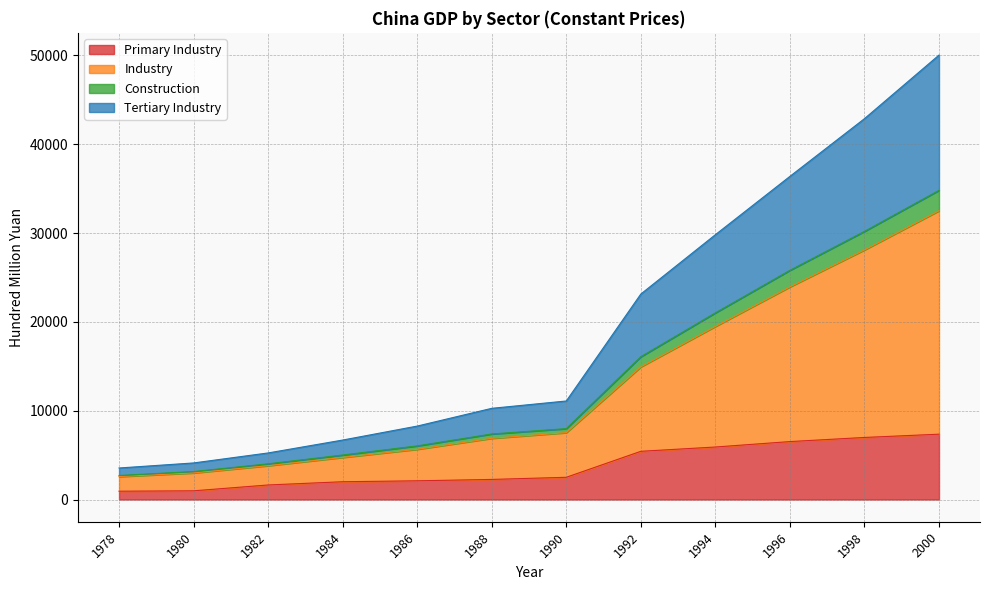

At which category is the sum across all series the highest?

2000